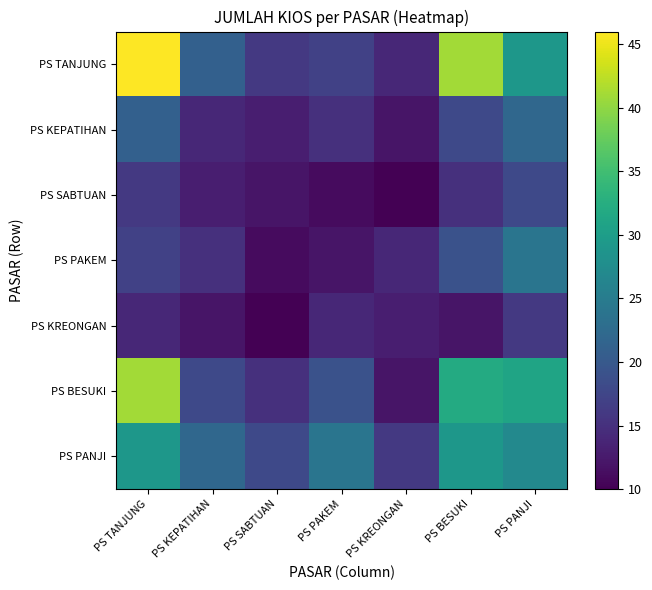

How many distinct data groups are displayed?

7